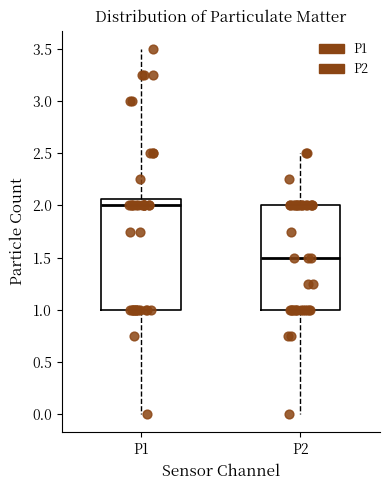

Which box has the lowest median line?

P2